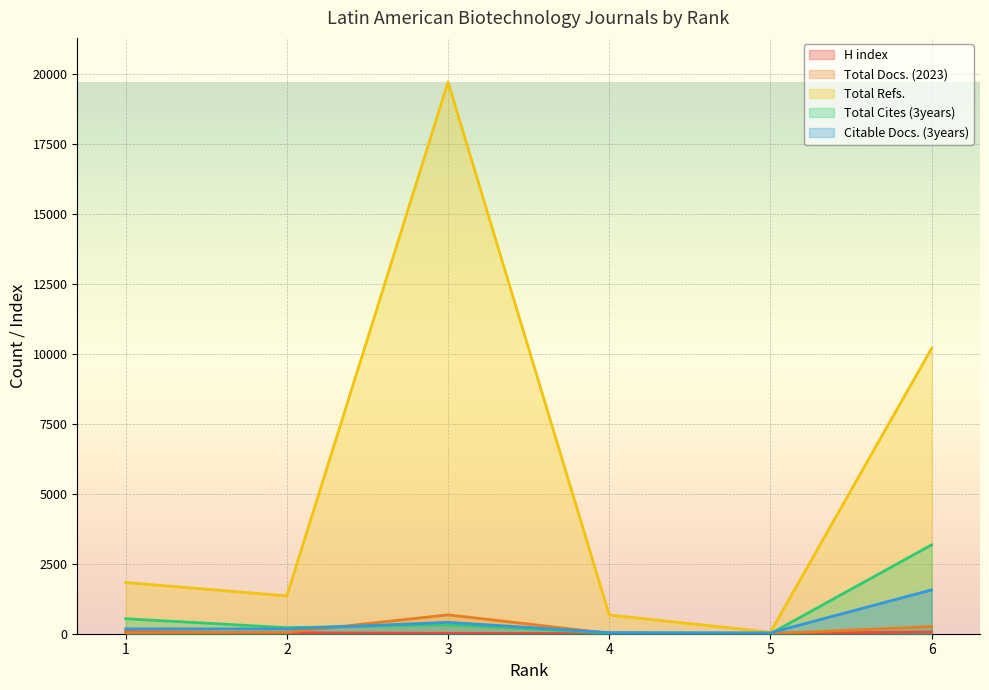

Is the value of Citable Docs. (3years) at 6 greater than the value of Total Docs. (2023) at 5?

Yes